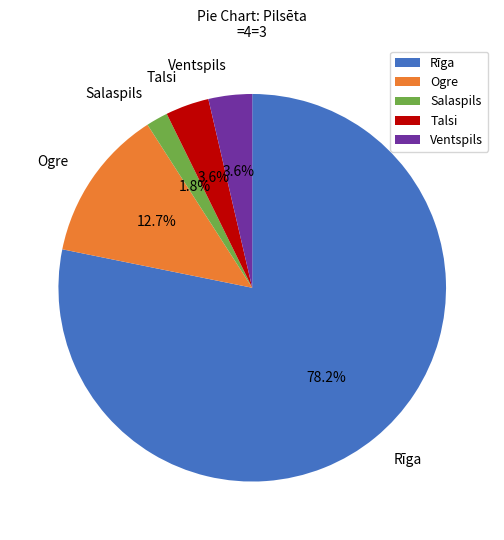

To the nearest percent, what percentage of the pie is Ventspils?

4%